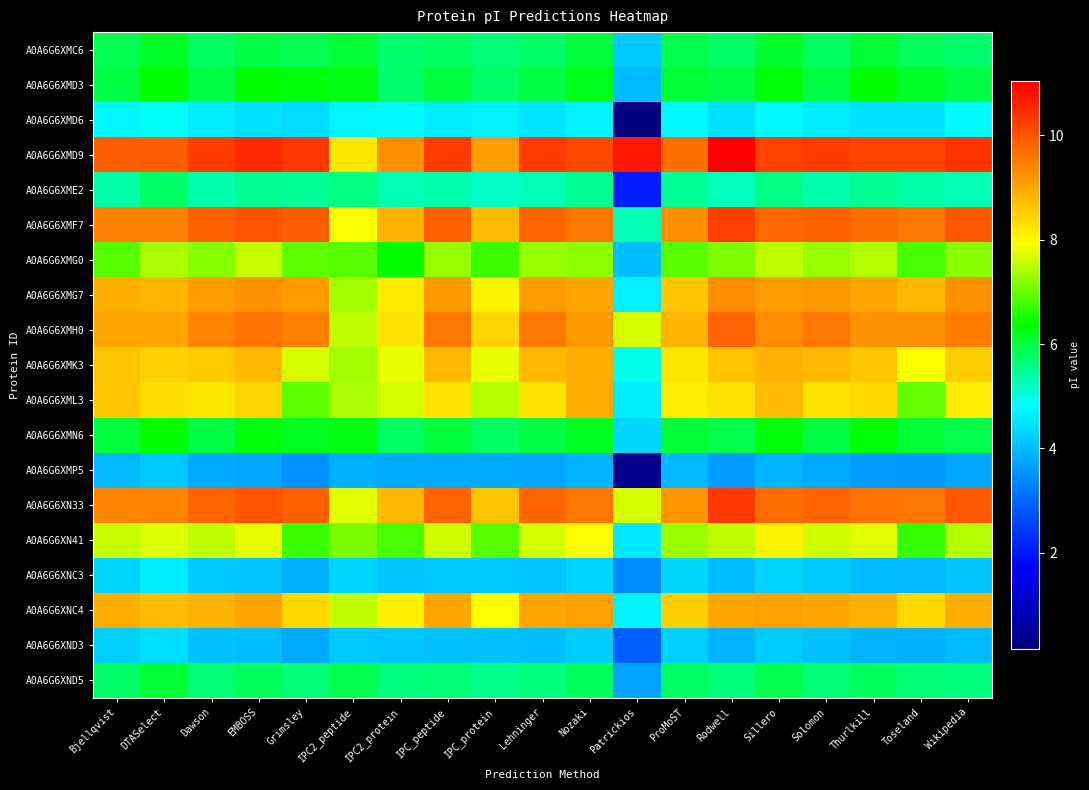

Which series has the largest total across all categories?

A0A6G6XMD9